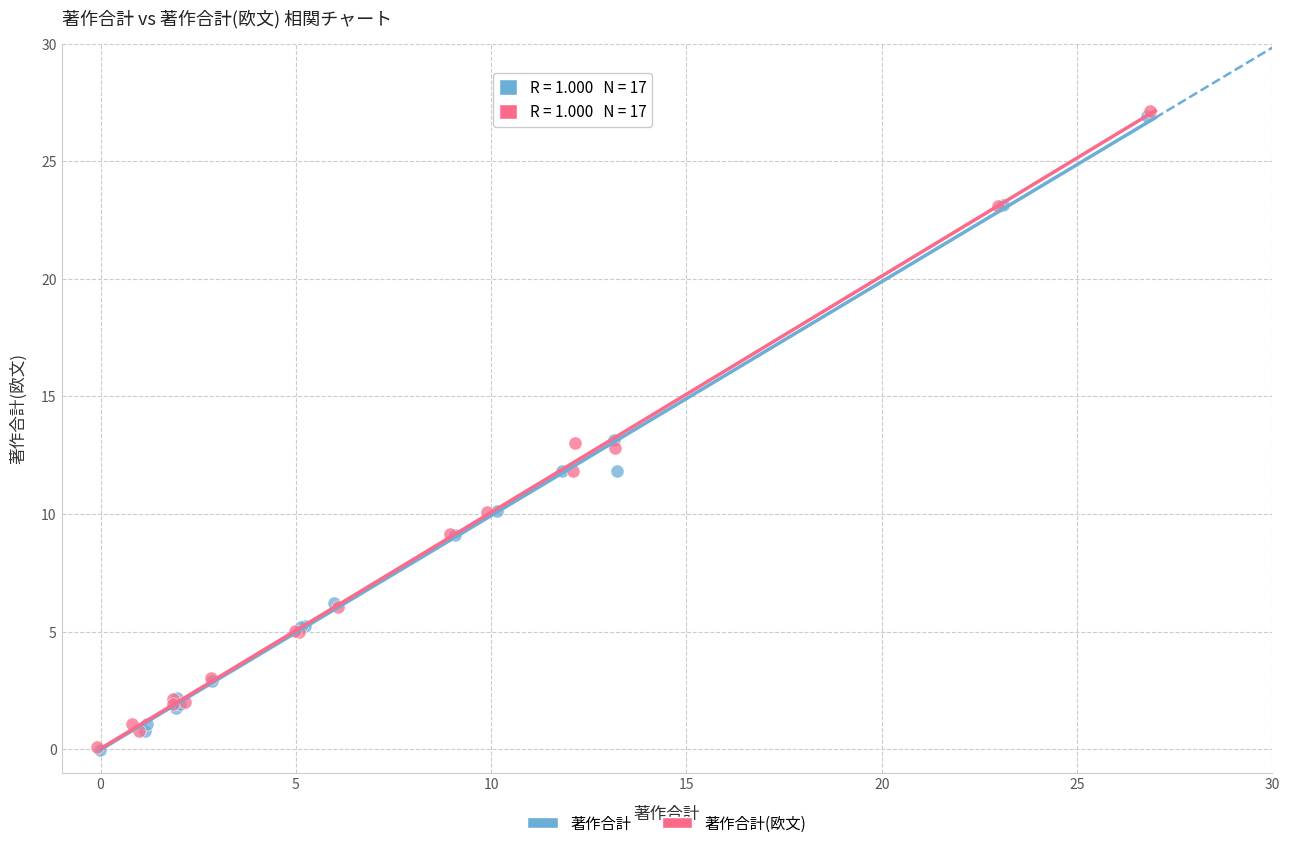

Which series has the largest Y range (max minus min)?

著作合計(欧文)